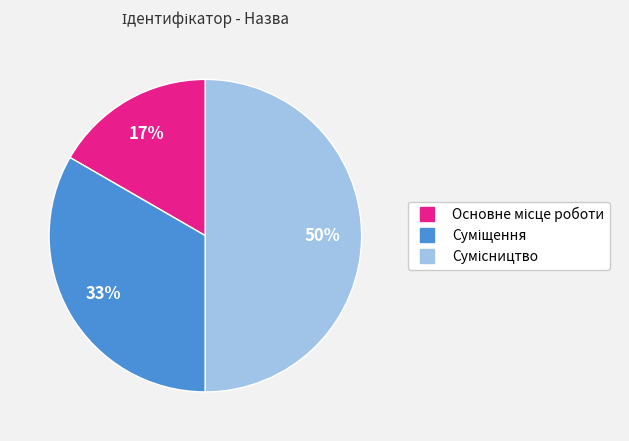

To the nearest percent, what is the average slice percentage?

33%